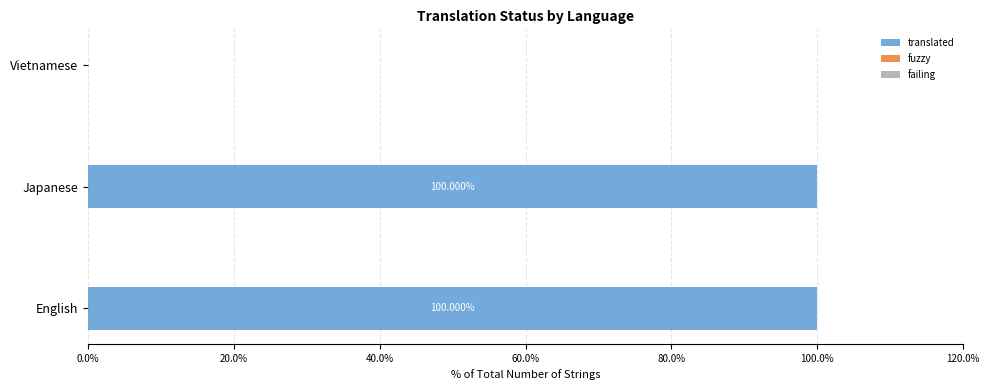

What is the change in value from English to Vietnamese?

-100